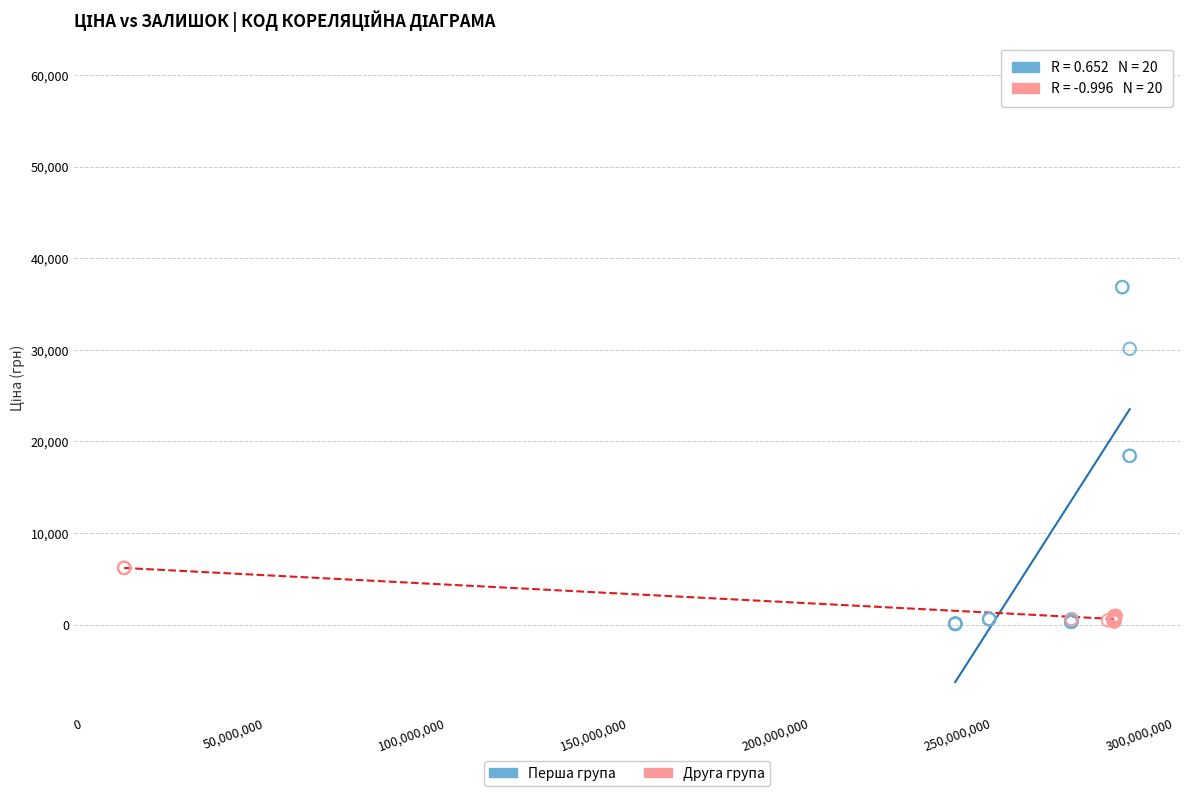

Which series has the largest Y range (max minus min)?

Перша група